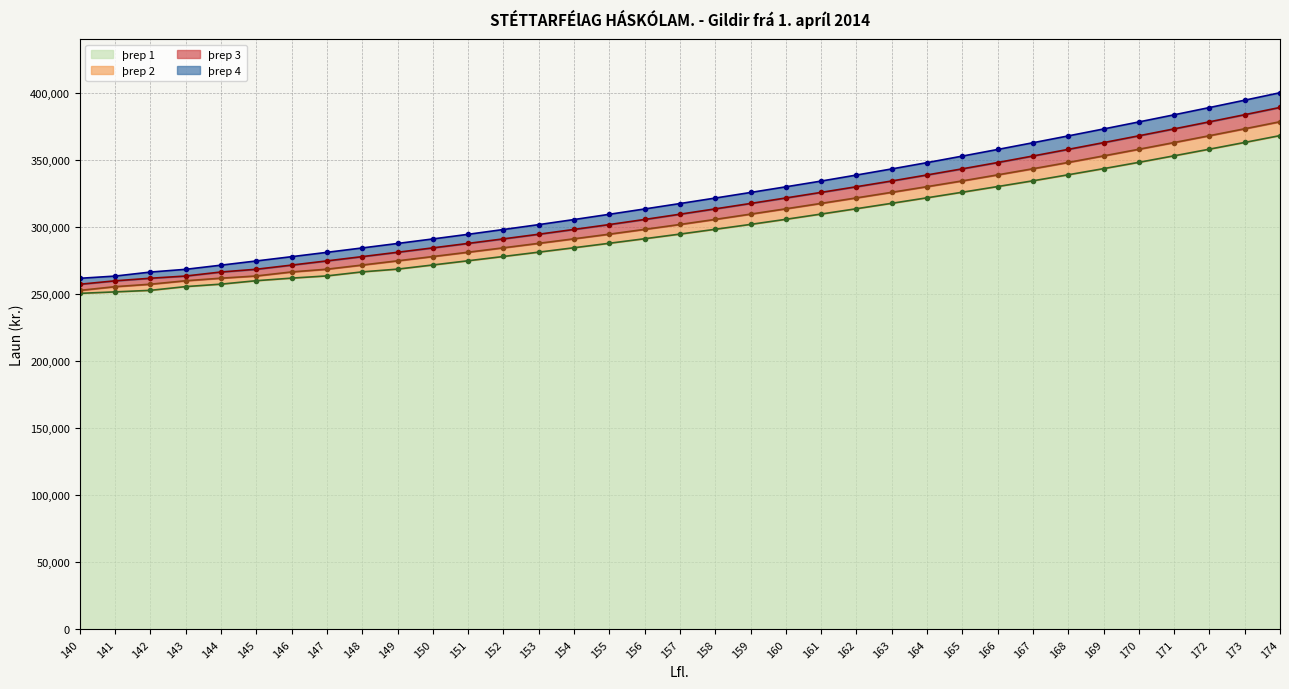

List the series in order of their peak value, lowest first.

þrep 1, þrep 2, þrep 3, þrep 4